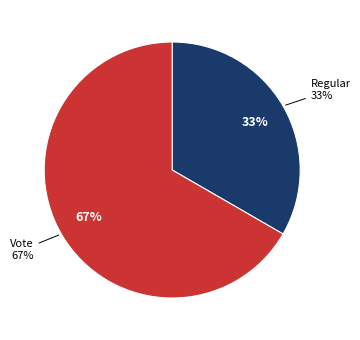

Which slice is the largest?

Vote